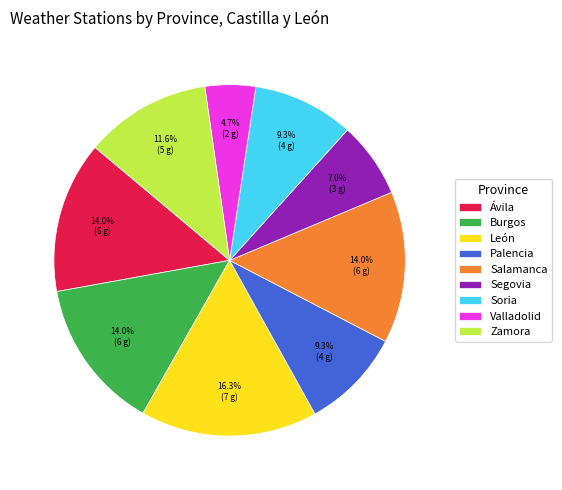

Is there a majority slice in this chart?

No